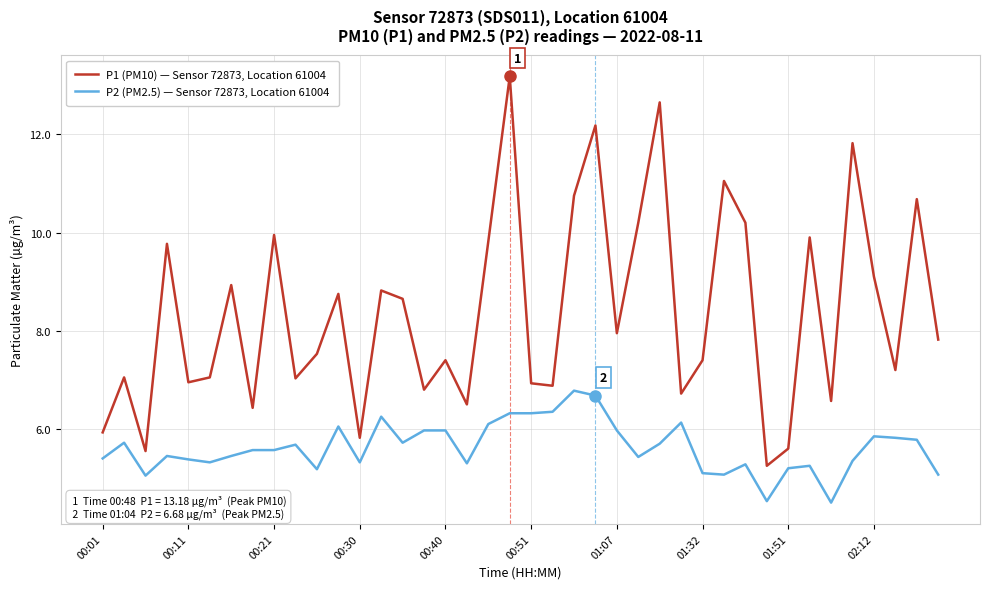

Which series has the largest total across all categories?

P1 (PM10) — Sensor 72873, Location 61004